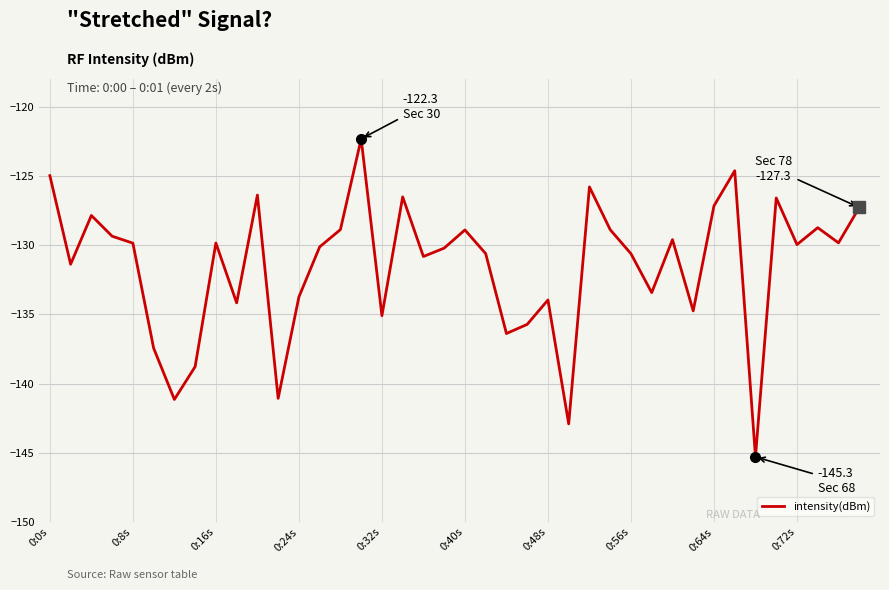

Does the chart display data point markers on the line(s)?

No